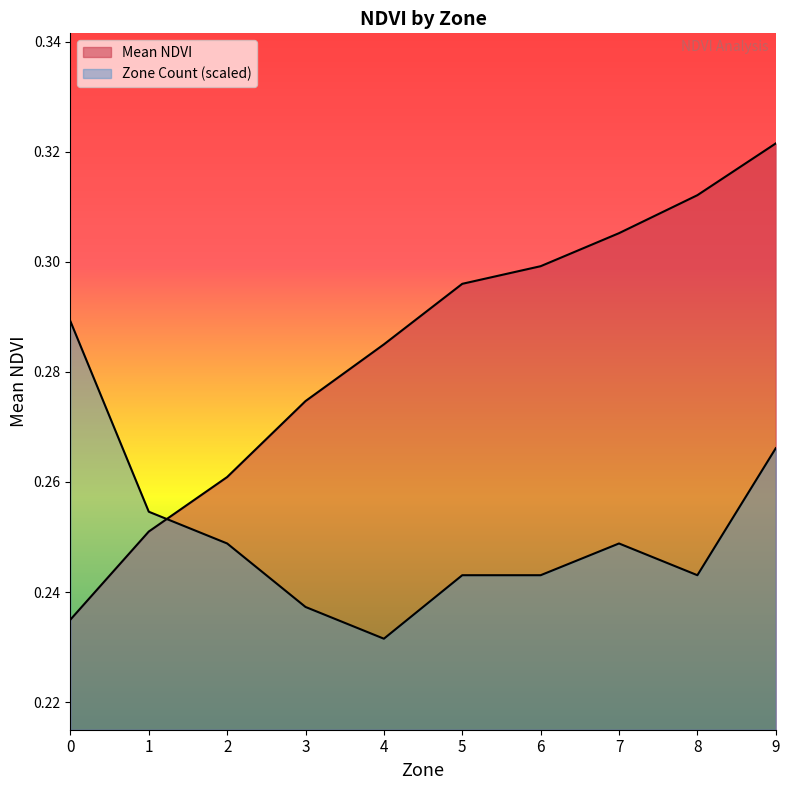

The value of Zone Count at 3 is 0.2. True or false?

True